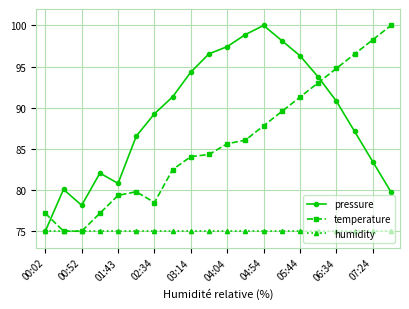

At how many categories does at least one series exceed 96?

9